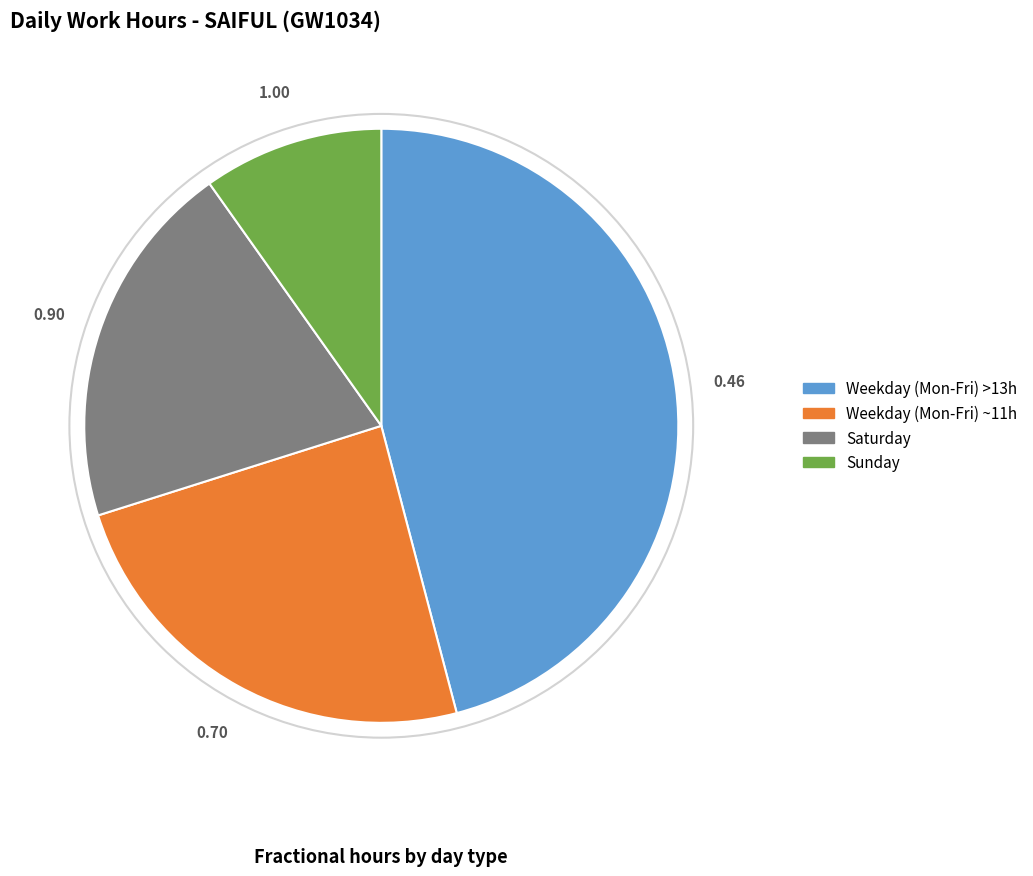

Count the number of slices in the pie.

4